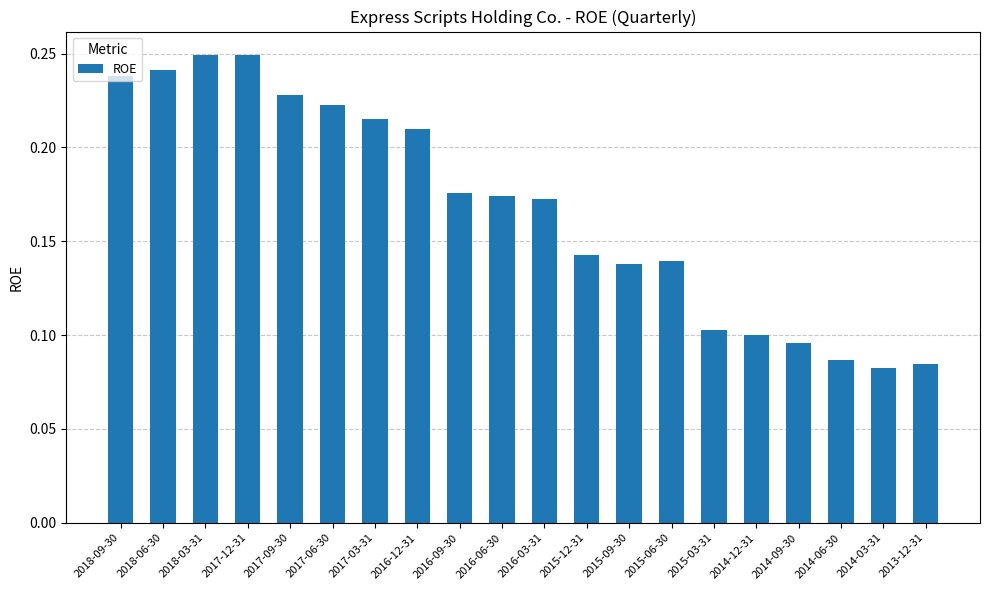

How many distinct data groups are displayed?

1